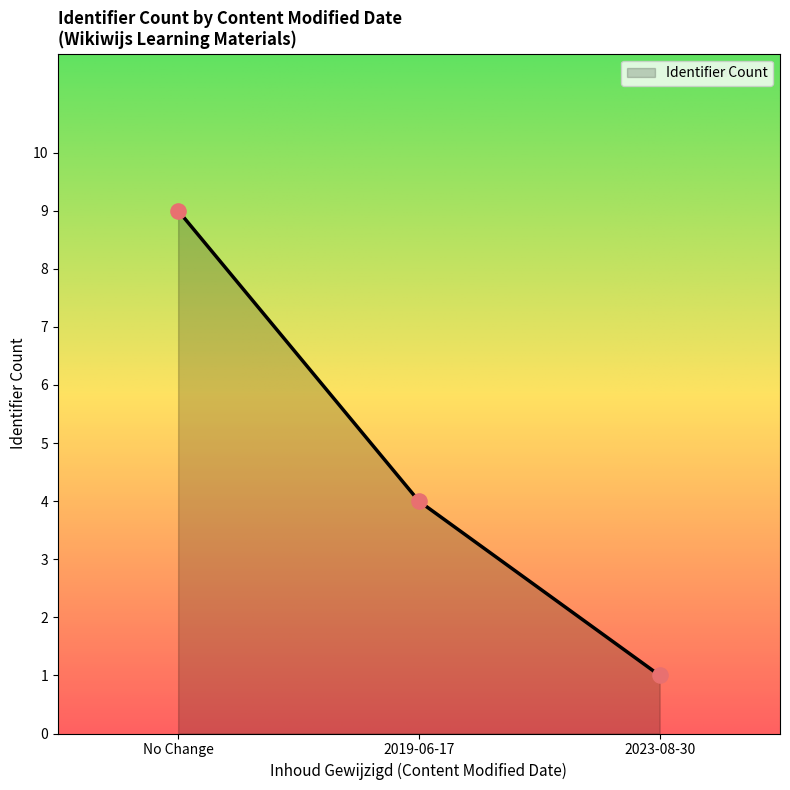

What is the change in value from 2019-06-17 to 2023-08-30?

-3